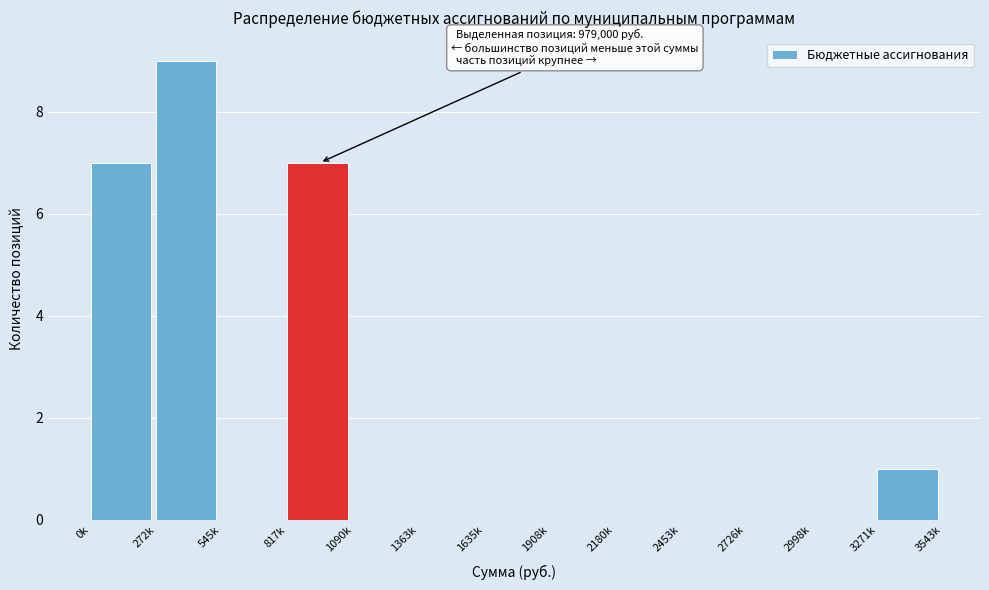

Reading left to right, transcribe all the data shown in this chart.

0k=7	272k=9	545k=0	817k=7	1090k=0	1363k=0	1635k=0	1908k=0	2180k=0	2453k=0	2726k=0	2998k=0	3271k=1